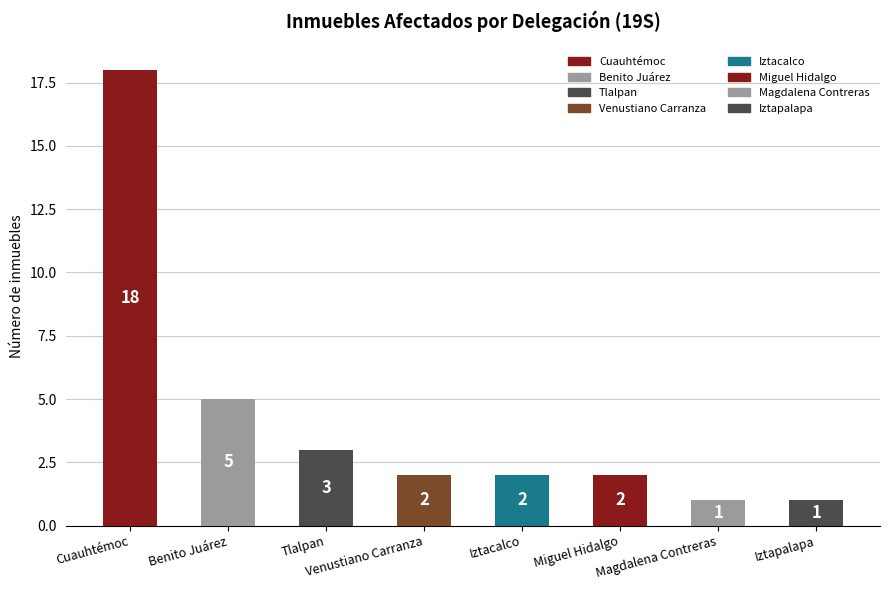

Between Magdalena Contreras and Benito Juárez, which is larger?

Benito Juárez